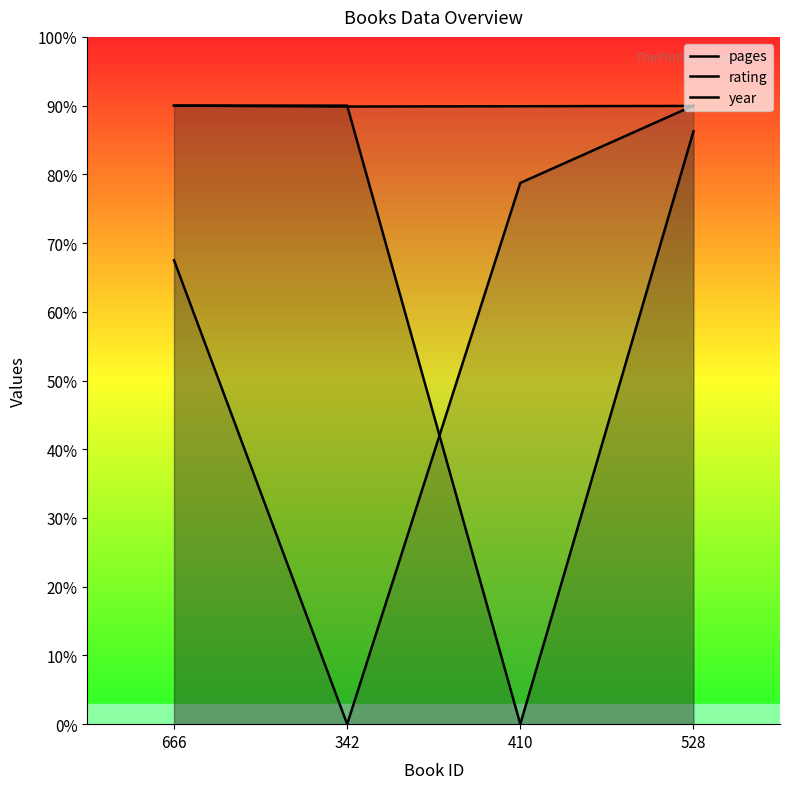

What is the difference between the second highest and second lowest values in the rating series?

11.2